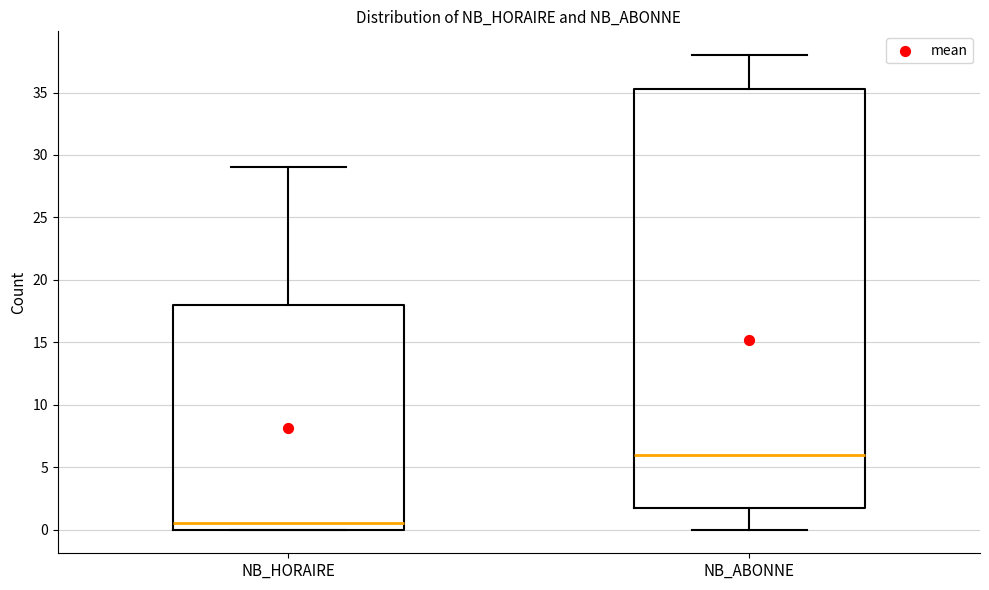

Comparing the boxes themselves (not the whiskers), which one is the tallest?

NB_ABONNE